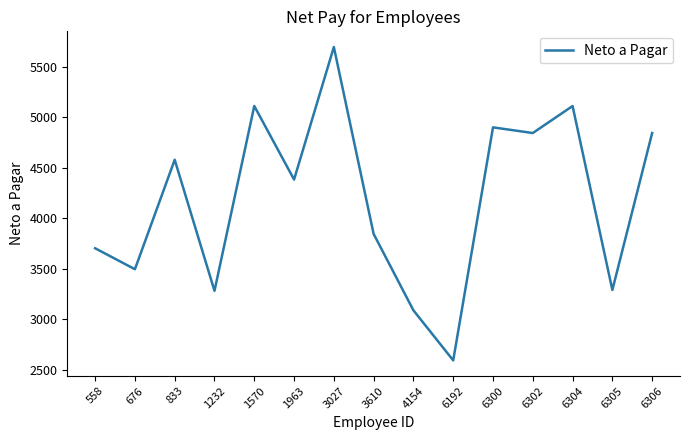

What is the maximum value shown in the chart?

5694.7